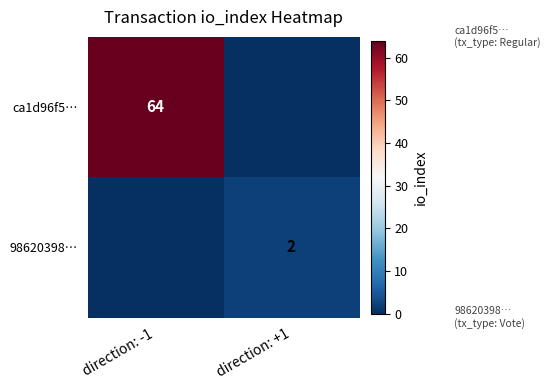

True or false: 98620398… has a value of 1 at direction: +1.

False